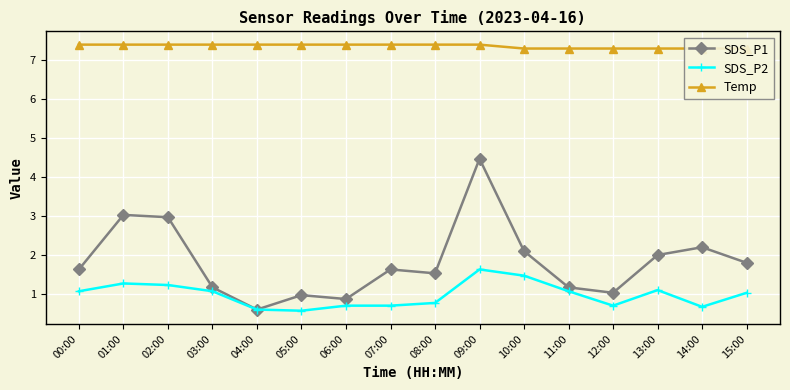

At which category does SDS_P1 reach its first local peak?

01:00